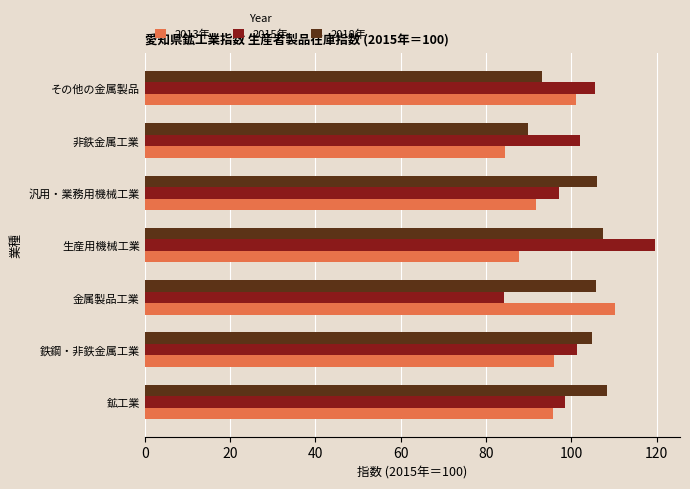

List the series in order of their peak value, highest first.

2015年, 2013年, 2018年